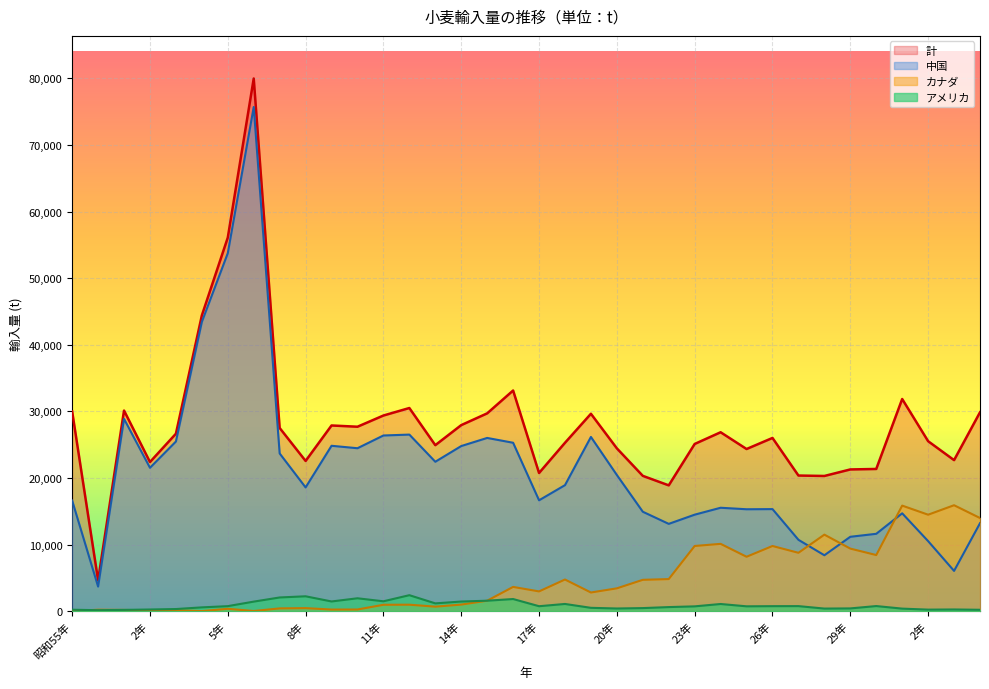

Reading left to right, transcribe all the data shown in this chart.

中国: 16600	3685	28870	21525	25470	43431	53749	75696	23674	18576	24828	24460	26374	26508	22429	24787	26005	25282	16641	18917	26153	20438	14923	13102	14483	15522	15297	15319	10710	8388	11163	11610	14687	10509	6041	13197
カナダ: 0	213	181	110	135	4	349	18	410	451	235	243	953	965	672	981	1567	3635	2960	4747	2796	3421	4700	4812	9782	10100	8164	9779	8757	11484	9388	8419	15844	14478	15901	13982
アメリカ: 209	142	186	245	313	563	748	1427	2051	2227	1450	1928	1476	2393	1163	1440	1564	1816	738	1076	495	395	455	607	716	1069	722	745	752	383	408	761	376	226	249	202
計: 29987	4629	30119	22387	26638	44399	56087	79978	27501	22553	27876	27689	29371	30498	24919	27931	29696	33127	20744	25277	29635	24441	20311	18885	25101	26859	24342	26003	20359	20294	21275	21347	31850	25515	22673	29857